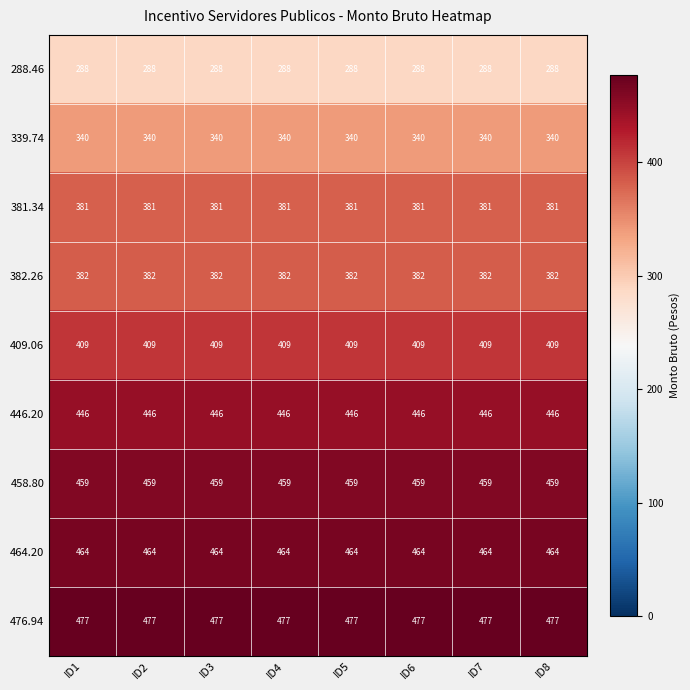

What is the sum of all 464.20 values?

3712